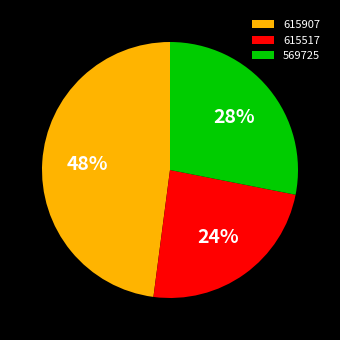

Count the number of slices in the pie.

3